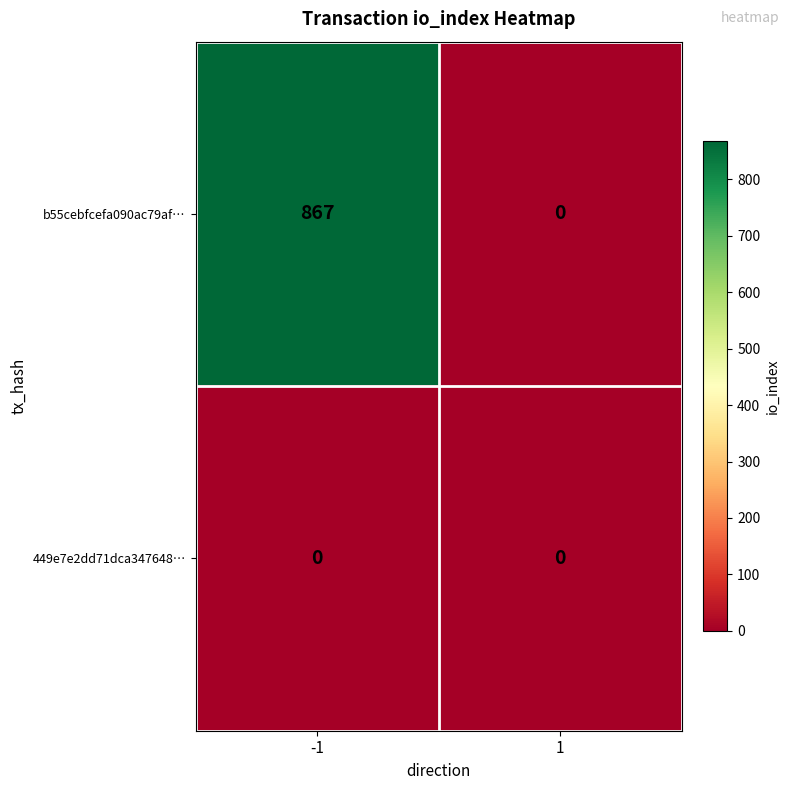

How many distinct data groups are displayed?

2